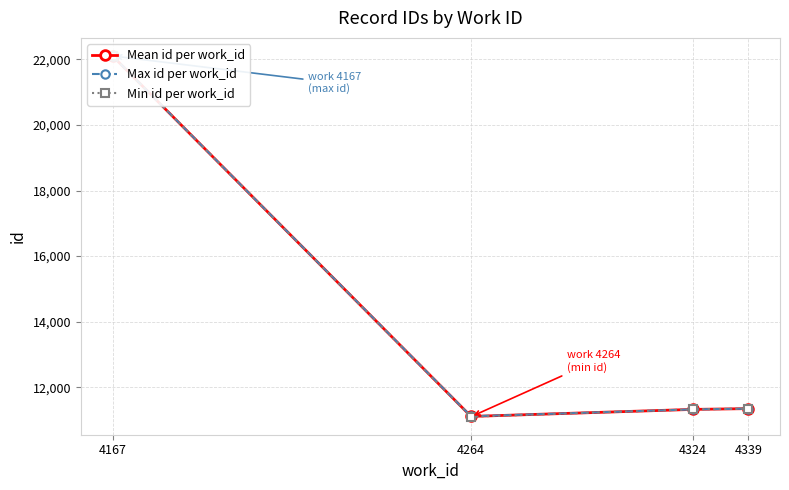

What is the sum of the Min id per work_id values at 4339 and 4264?

22446.0